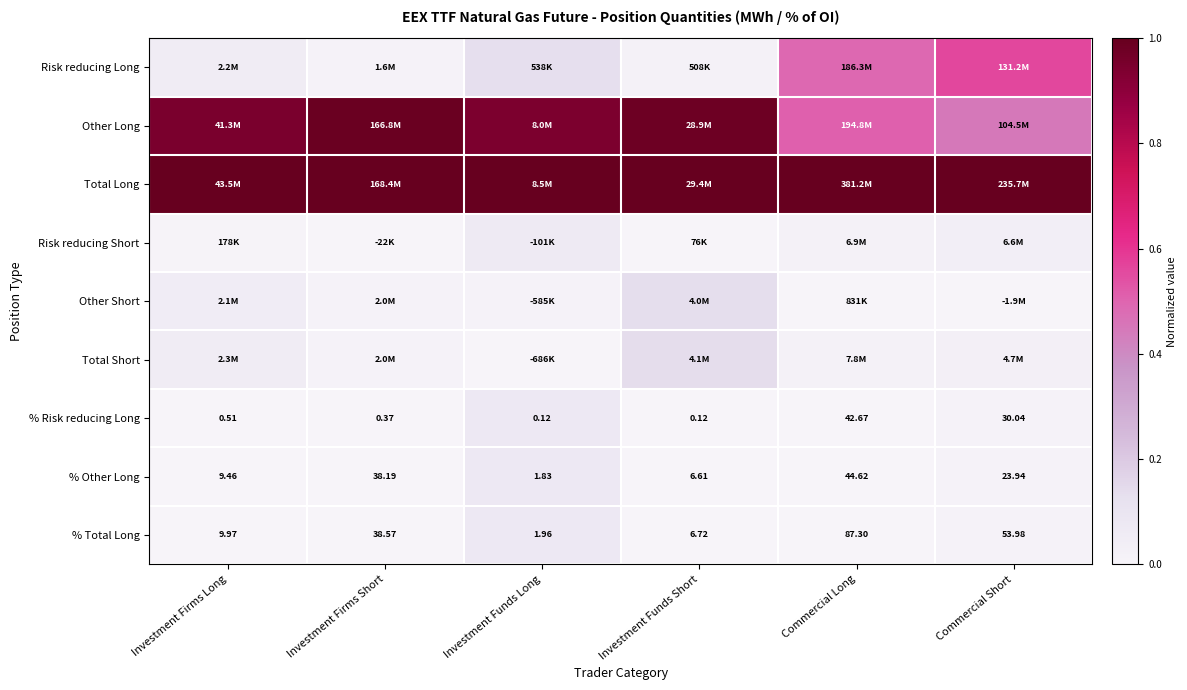

At how many categories does at least one series exceed 0?

6